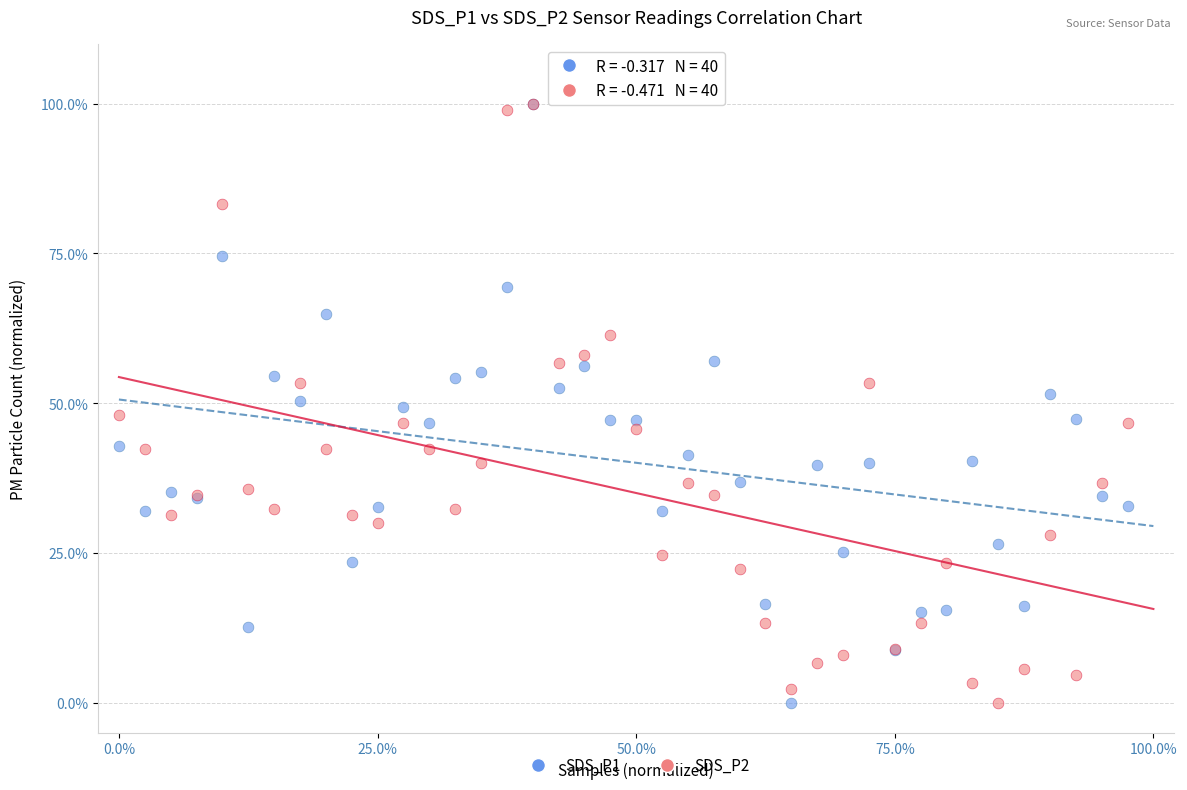

What are all the series names shown in the legend?

SDS_P1, SDS_P2